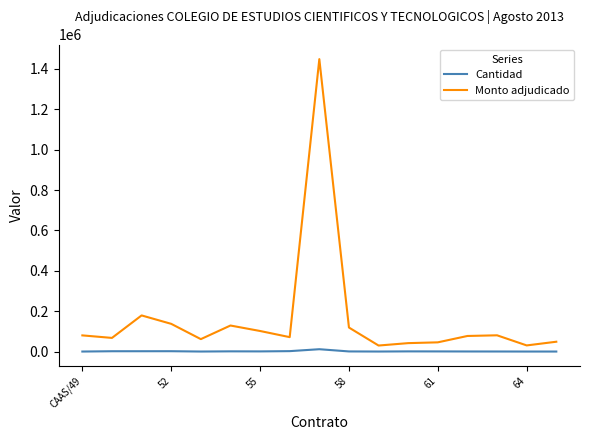

Which series has the widest spread of values?

Monto adjudicado